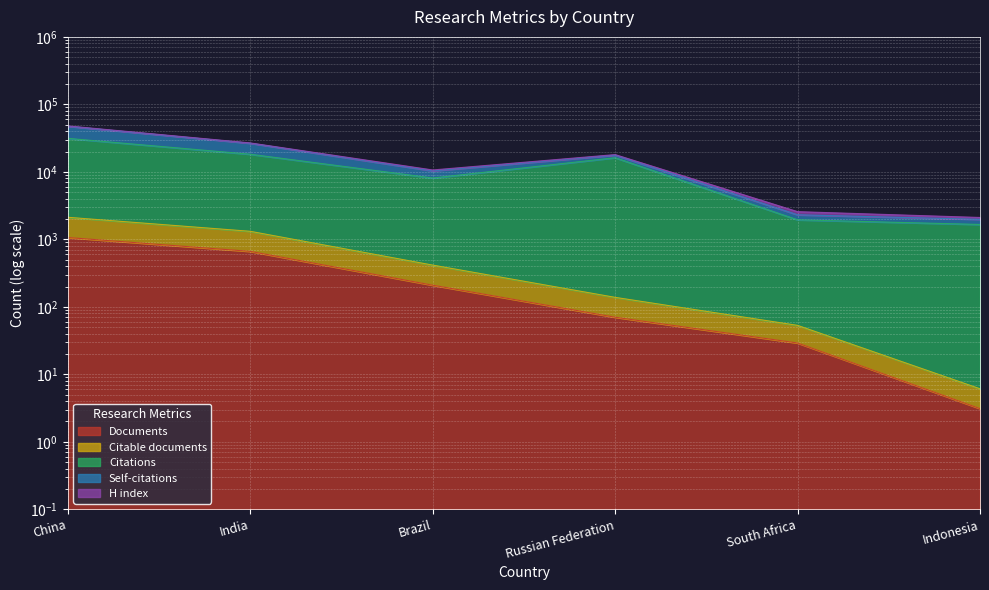

True or false: Documents and Citations intersect in this chart.

False